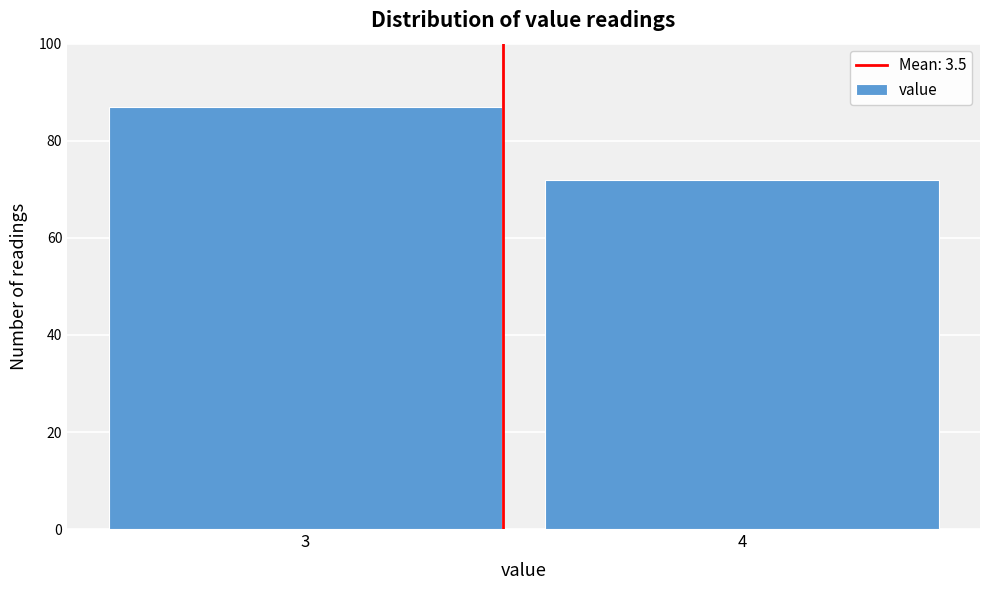

Reading right to left, transcribe all the data shown in this chart.

72	87